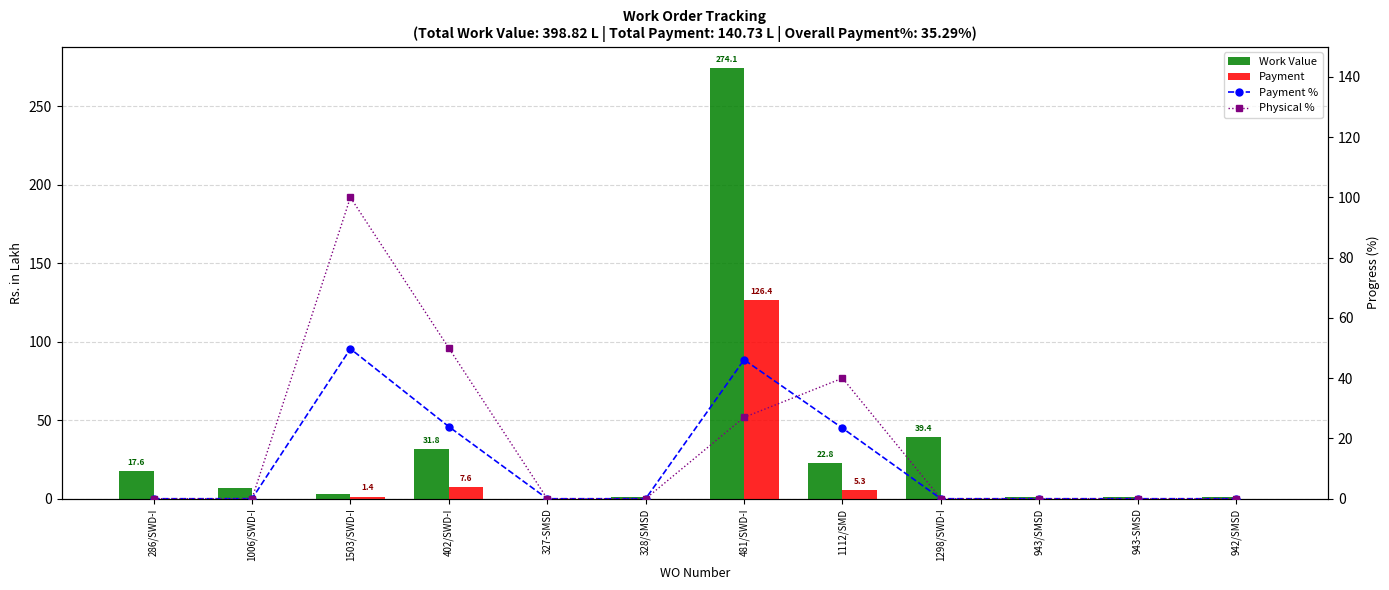

Rank the series by their maximum value, from lowest to highest.

Payment %, Physical %, Payment, Work Value